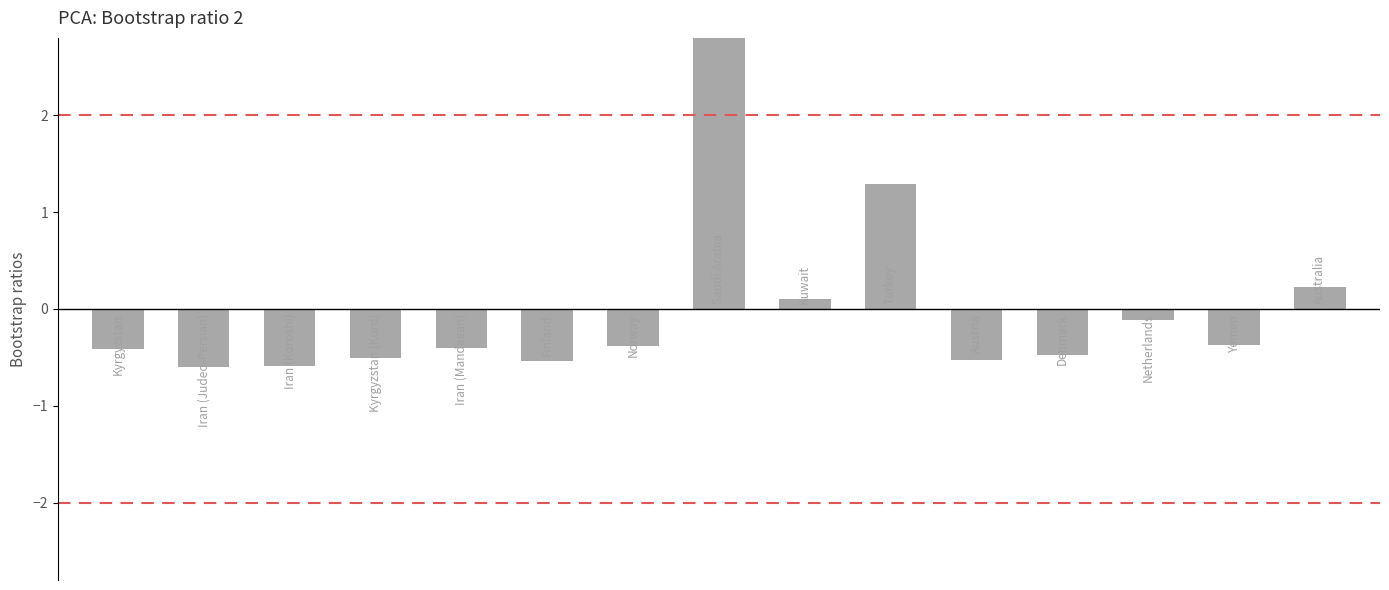

How many categories are shown in the chart?

15